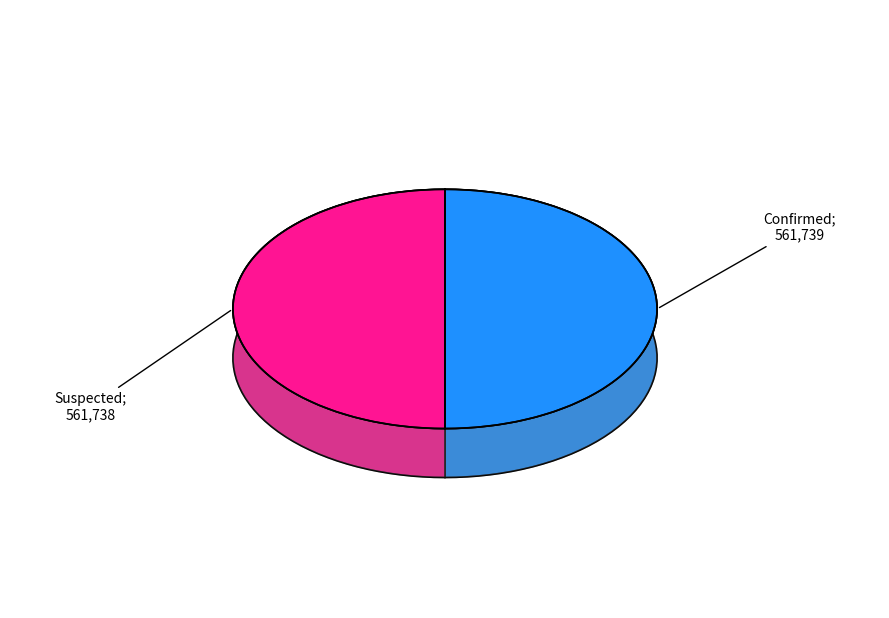

Does any single category account for the majority?

Yes